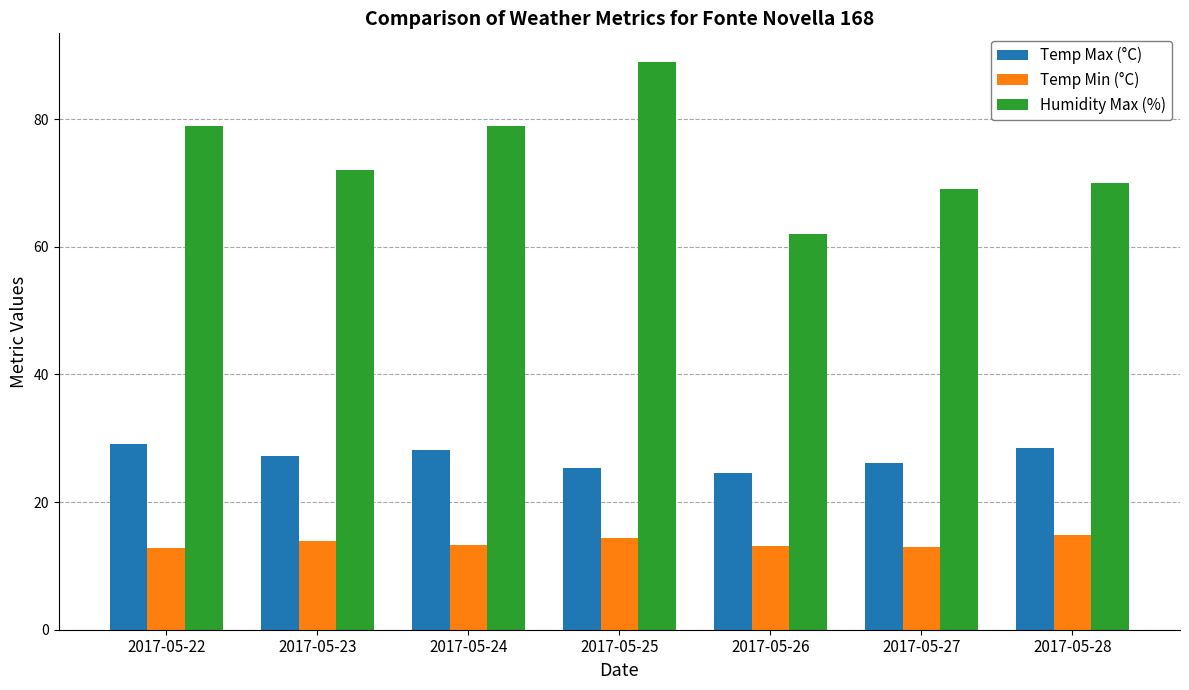

Which series has the largest total across all categories?

Humidity Max (%)